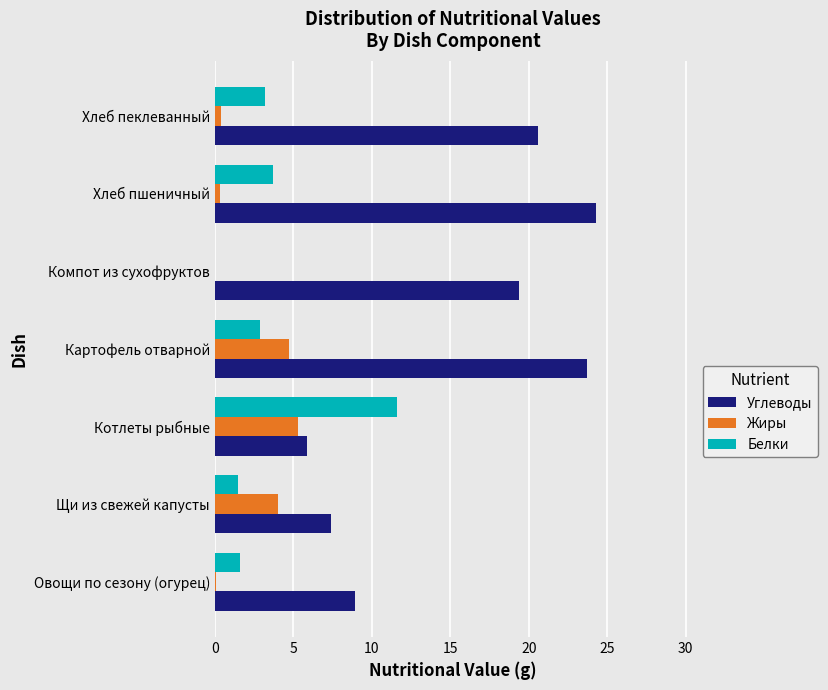

True or false: Белки has a value of 2.6 at Щи из свежей капусты.

False